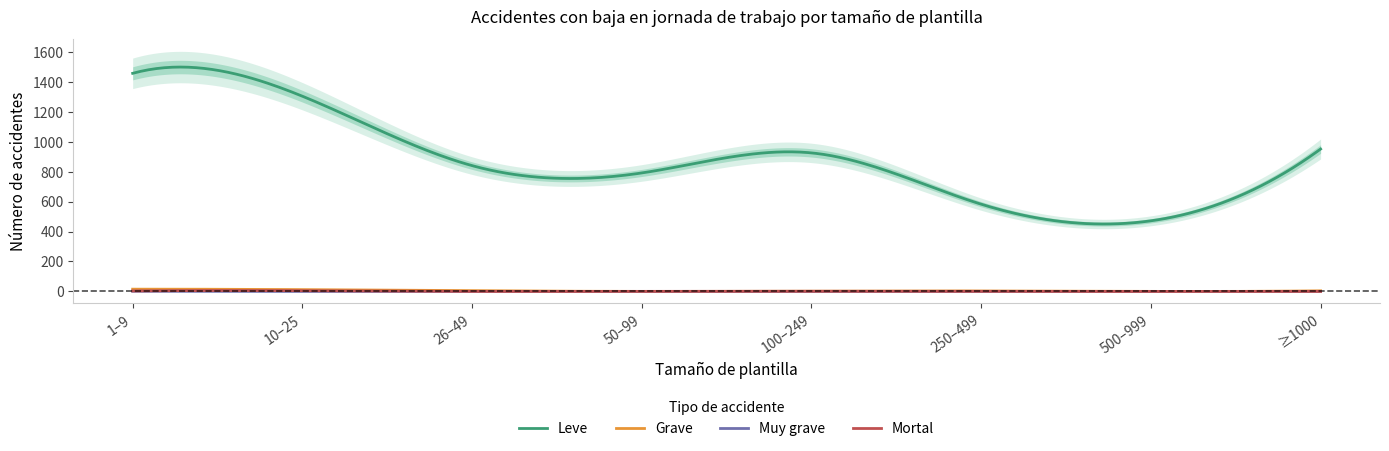

True or false: Total % has more than 2 points higher than both neighbors.

False